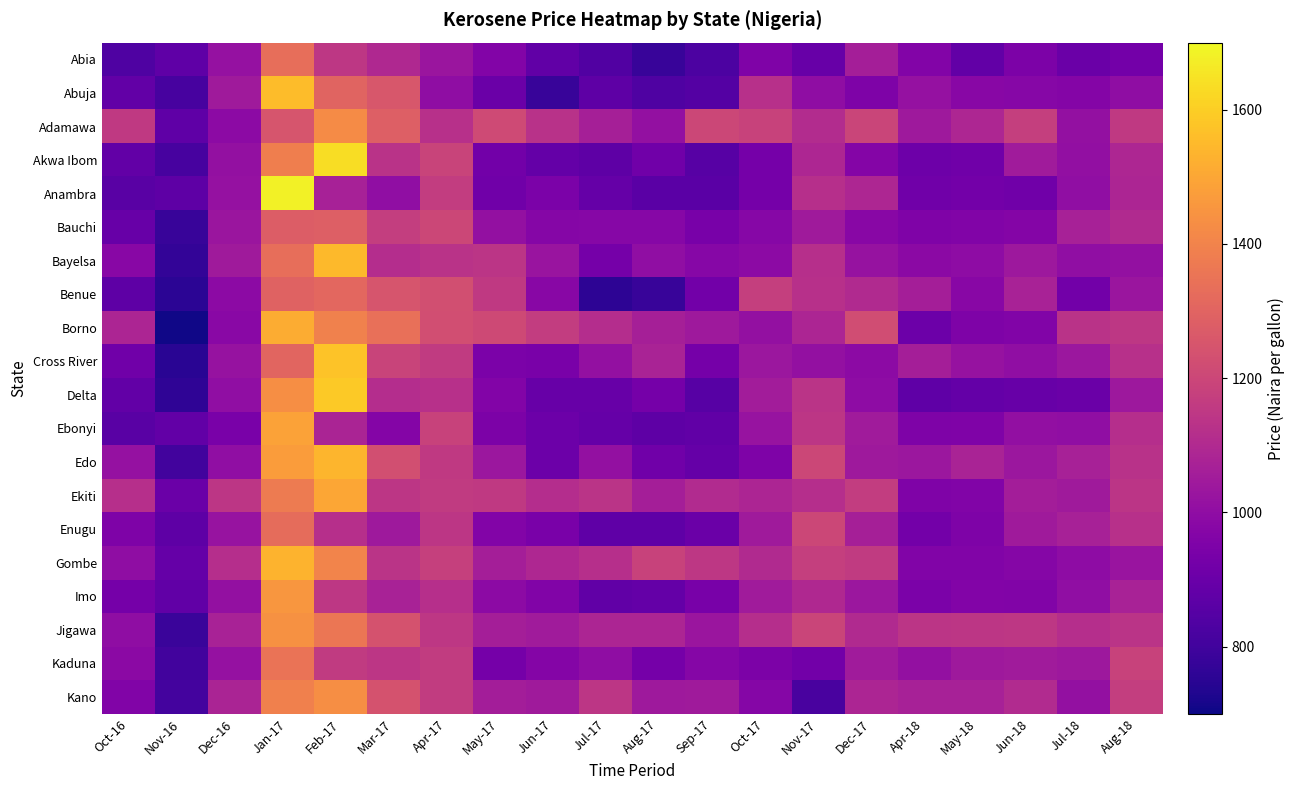

Rank the series by their maximum value, from highest to lowest.

Anambra, Akwa Ibom, Delta, Cross River, Abuja, Bayelsa, Edo, Gombe, Borno, Ekiti, Ebonyi, Imo, Jigawa, Kano, Adamawa, Kaduna, Abia, Enugu, Benue, Bauchi